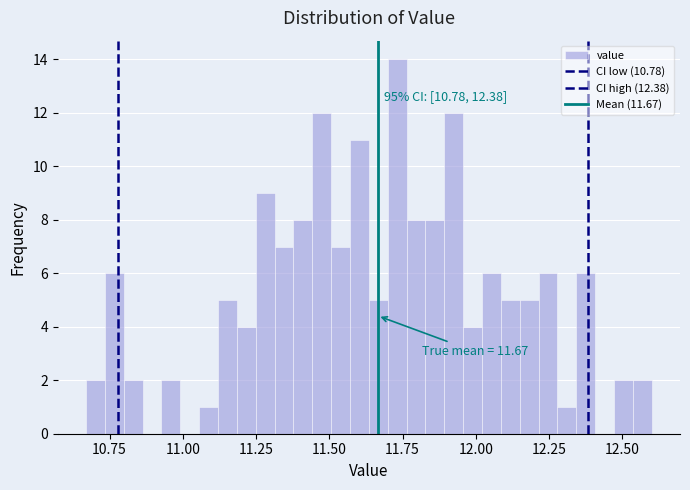

Around what value on the x-axis is the tallest bar? Give the approximate position of its centre, as read against the axis.

11.75